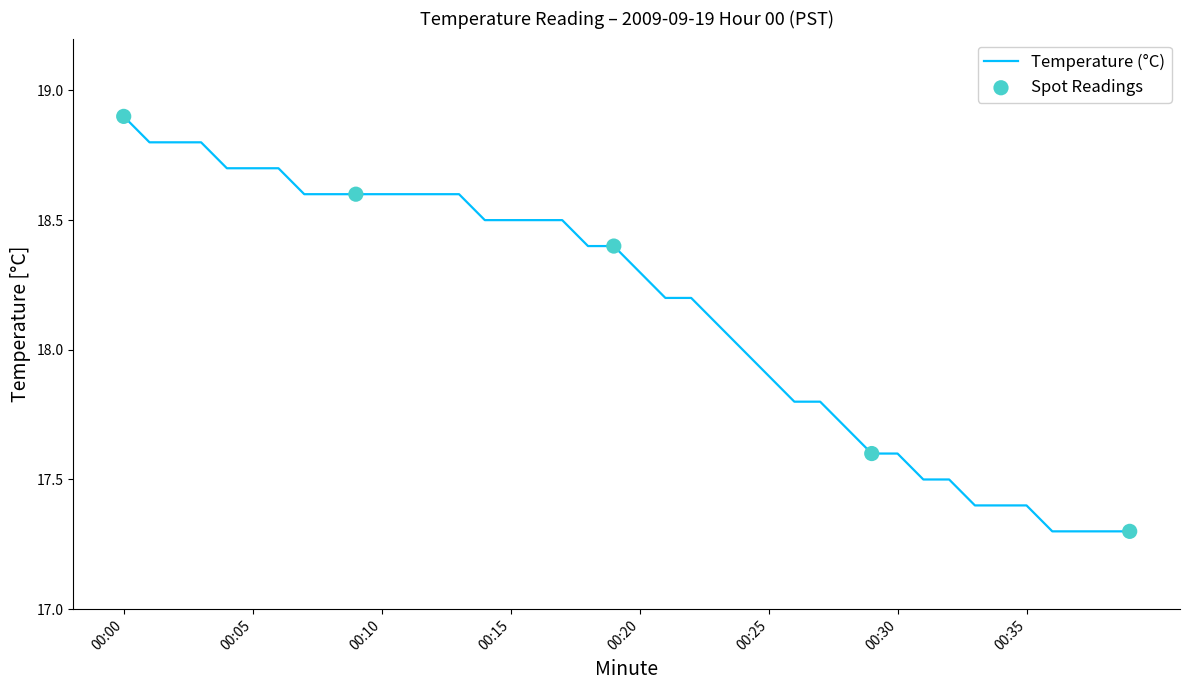

What is the smallest value displayed?

17.3